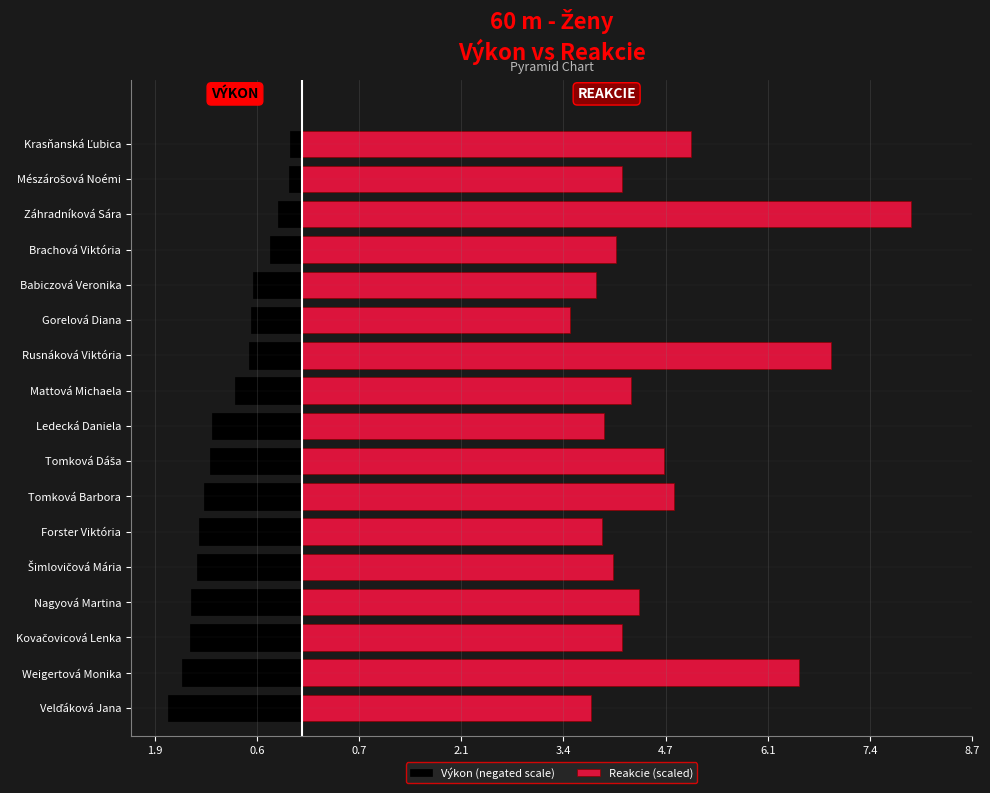

What is the value of the Výkon (negated scale) bar at the 2nd from the left?

-1.6